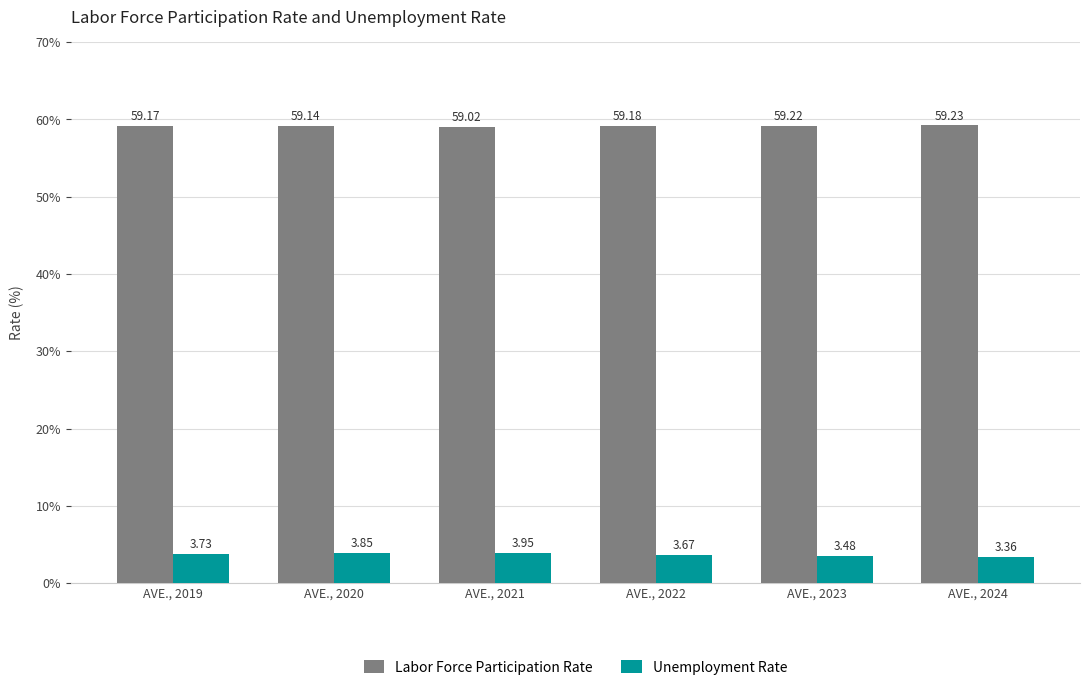

Is the value of Labor Force Participation Rate at AVE., 2024 greater than the value of Unemployment Rate at AVE., 2024?

Yes